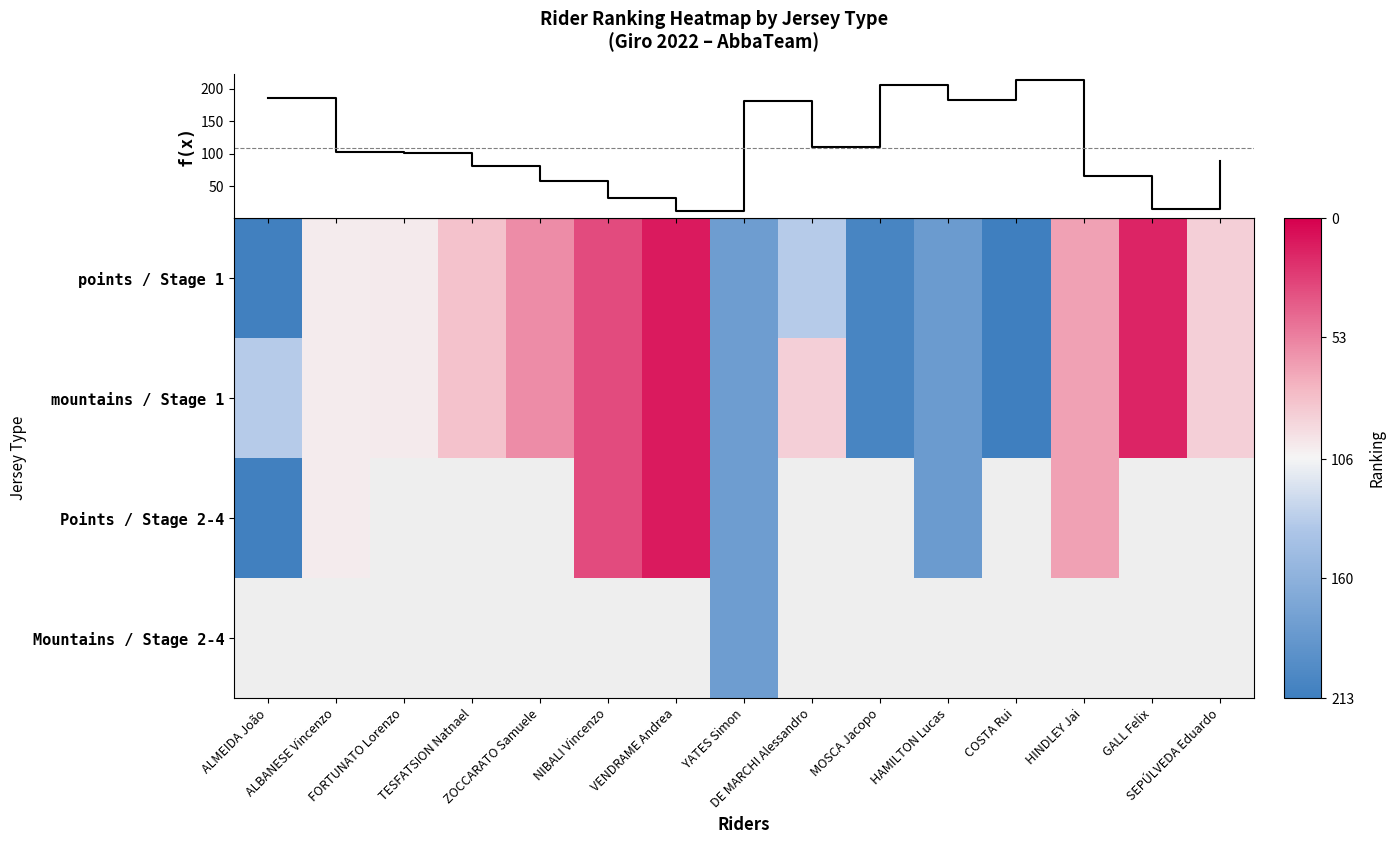

What is the sum of the f(x) values at ALMEIDA João and VENDRAME Andrea?

196.3